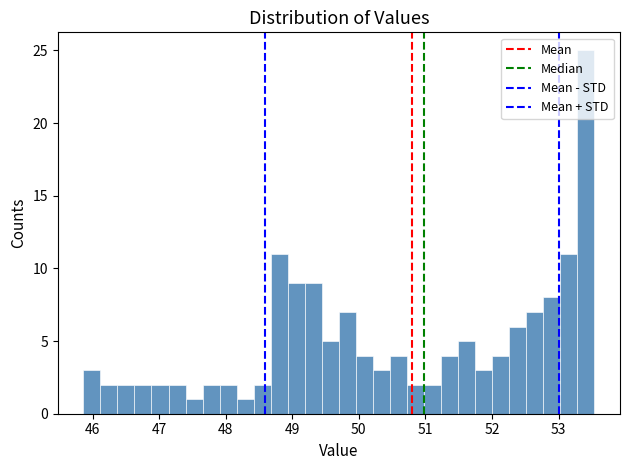

Read against the x-axis, roughly where is the centre of the tallest bar?

53.4